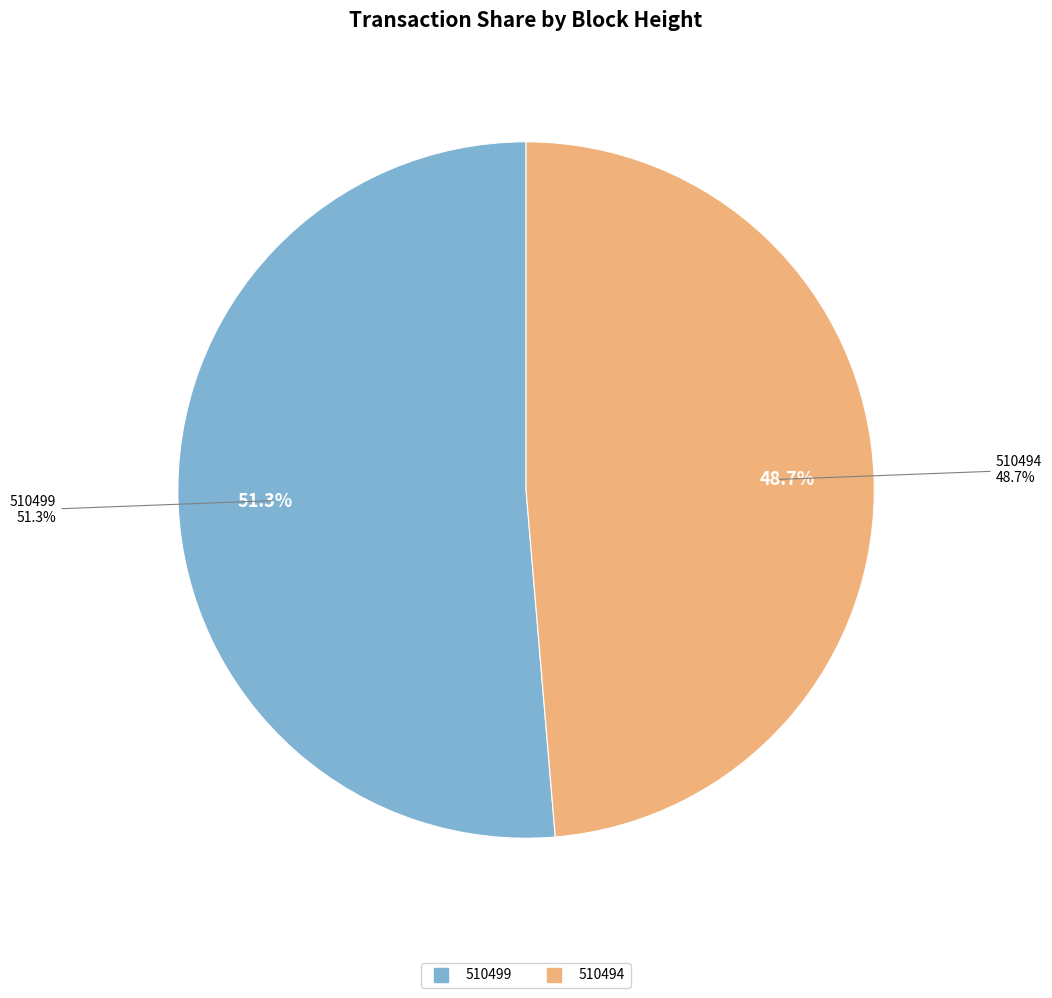

What is the ratio of the value at 510499 to the value at 510494?

1.1